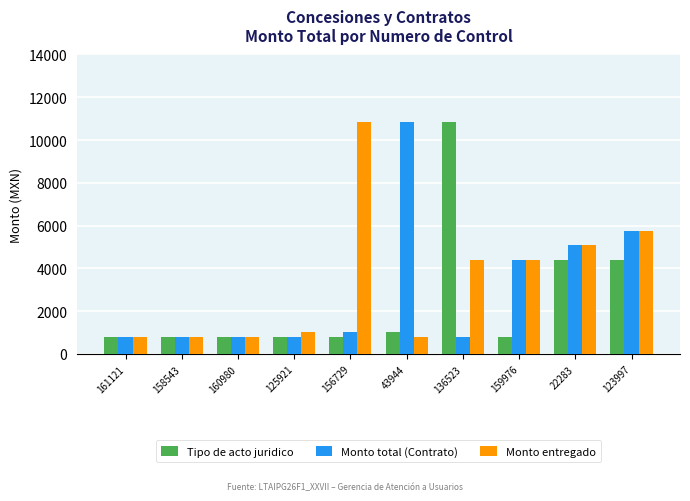

How many groups of bars are there?

10